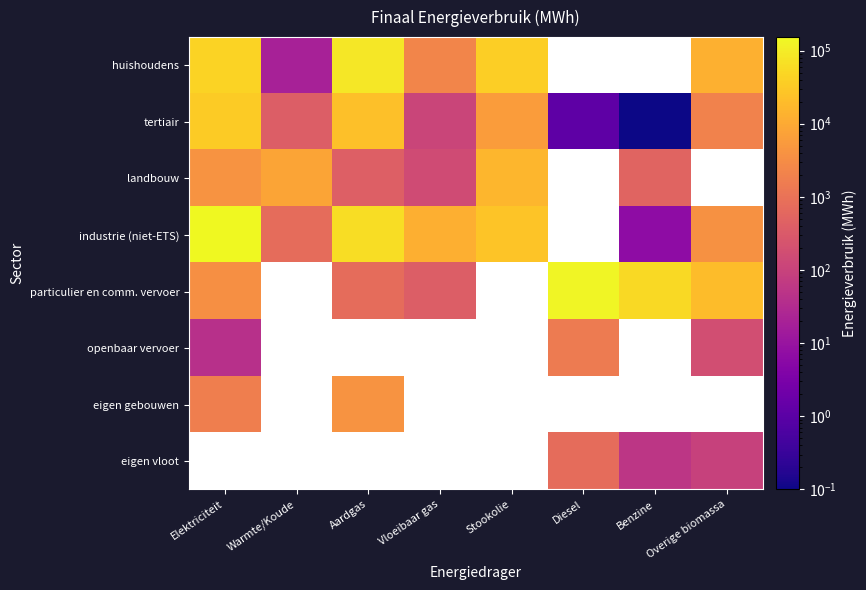

How many data points does each series have?

8